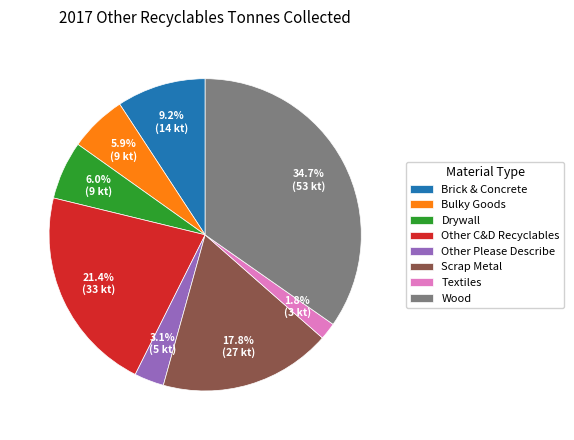

Is there a majority slice in this chart?

No